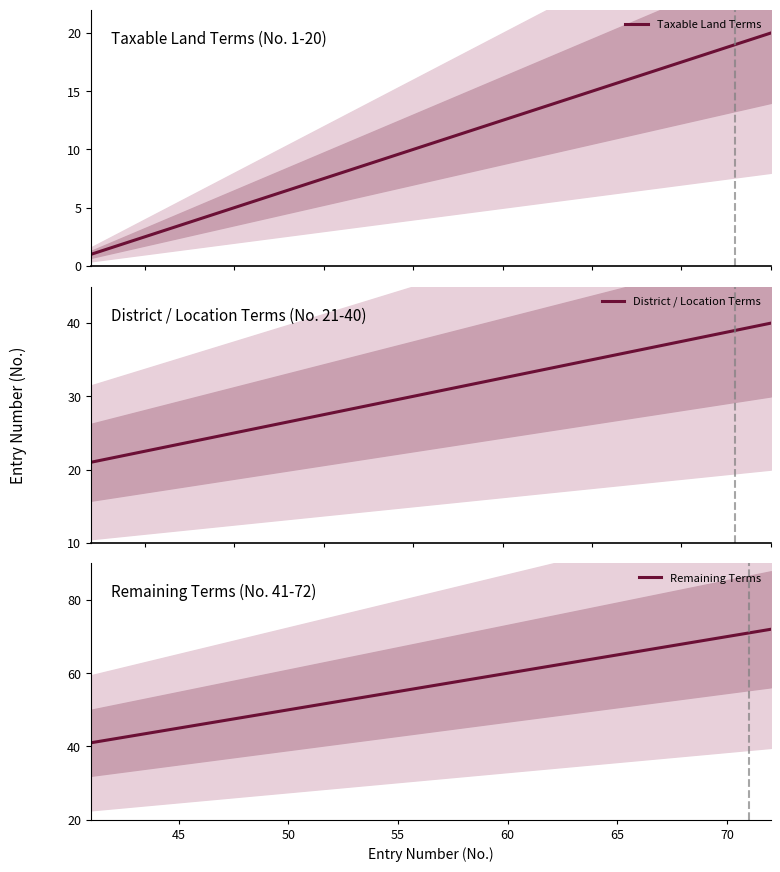

What is the maximum value for District / Location Terms?

40